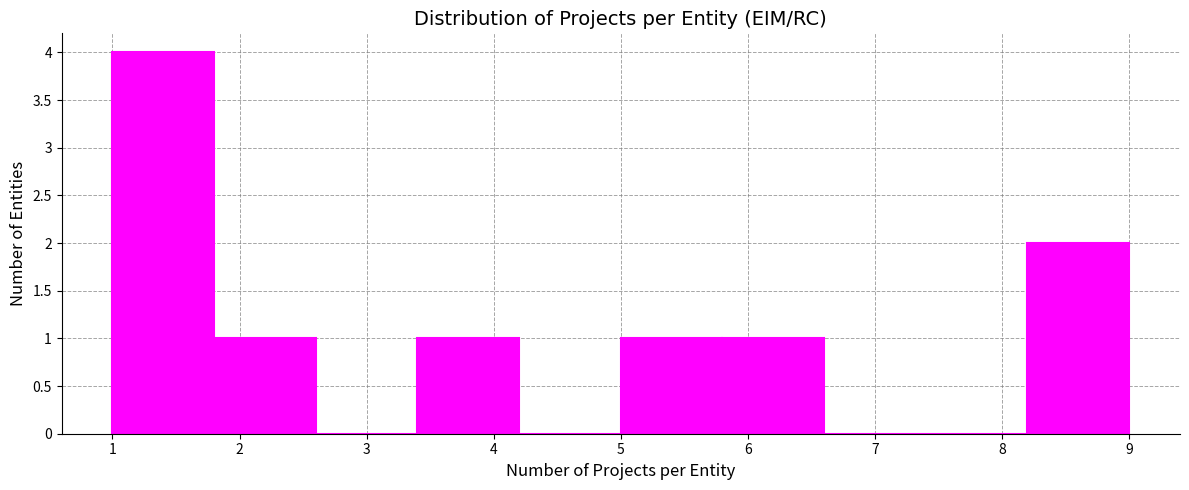

Over which range of the x-axis is the bar tallest?

1.0 to 1.8